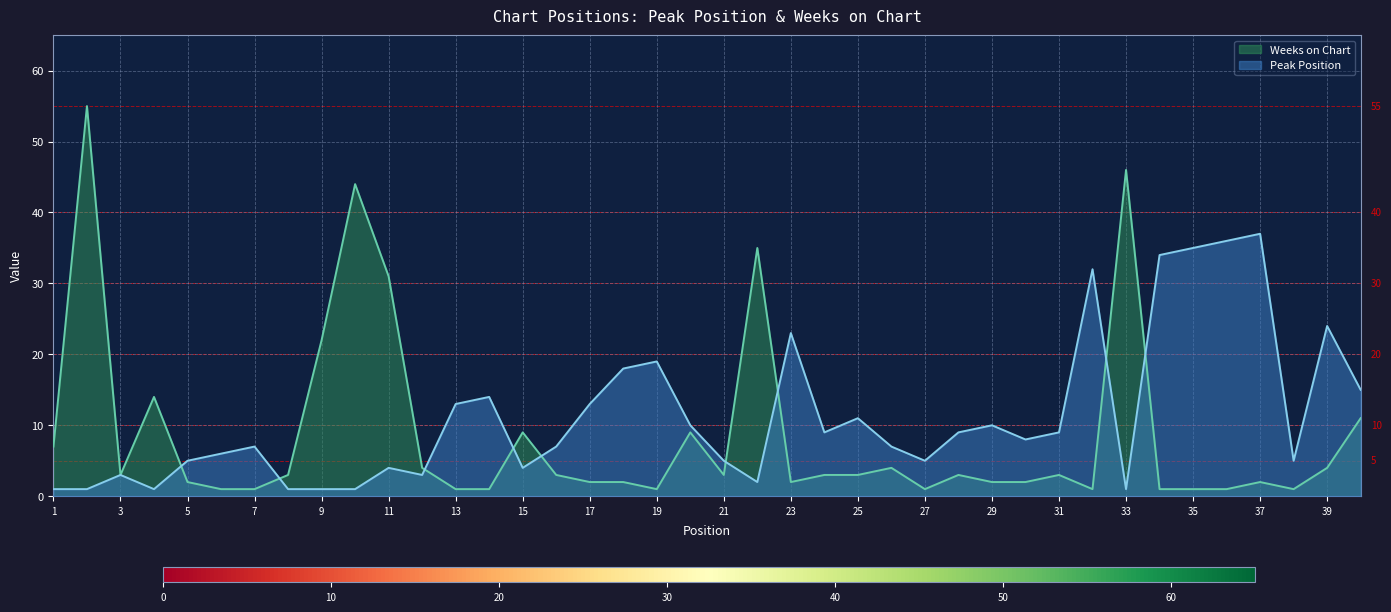

How many distinct data groups are displayed?

2